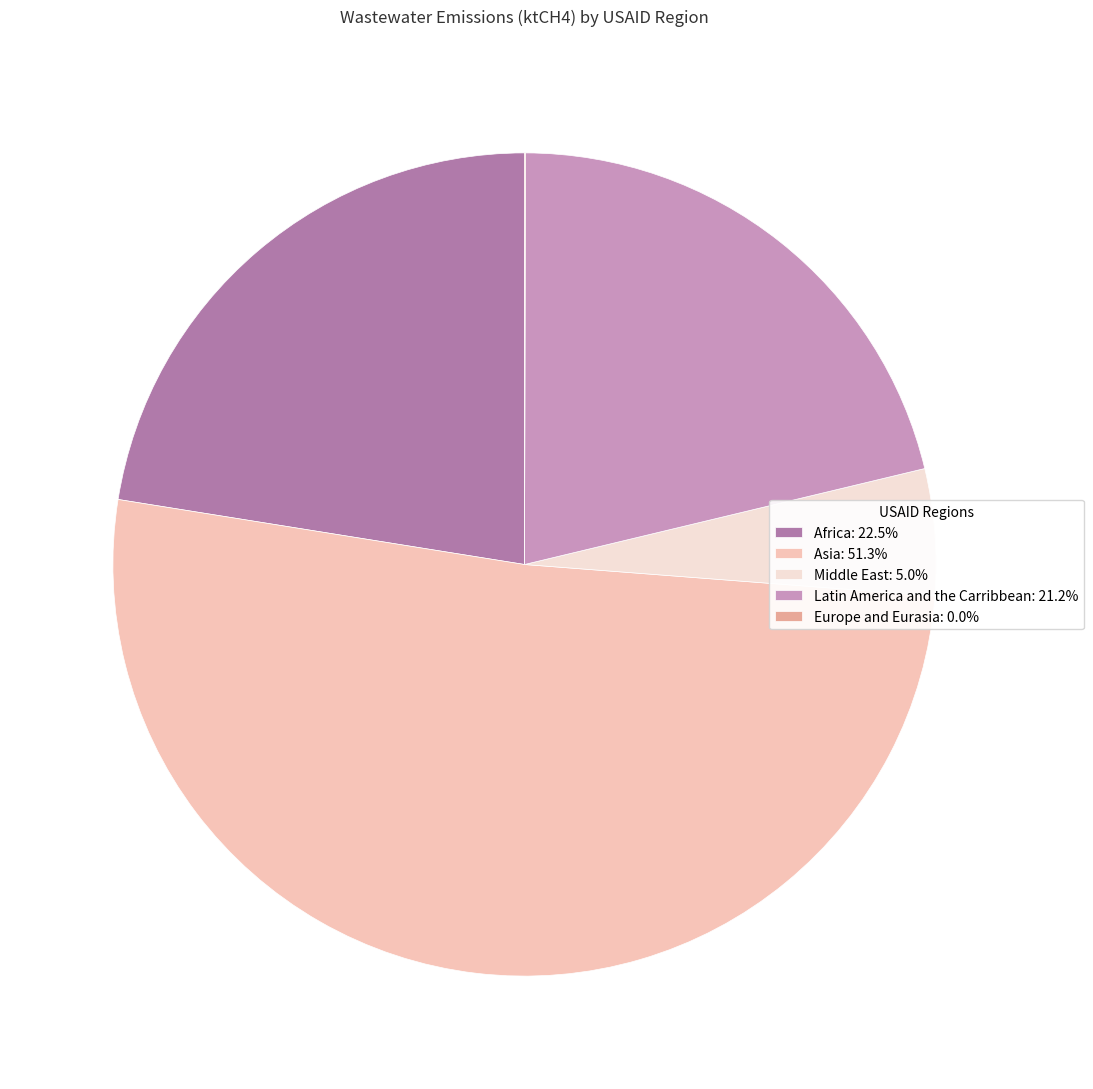

Approximately how many times larger is the value at Africa: 22.5% compared to Asia: 51.3%?

0.4